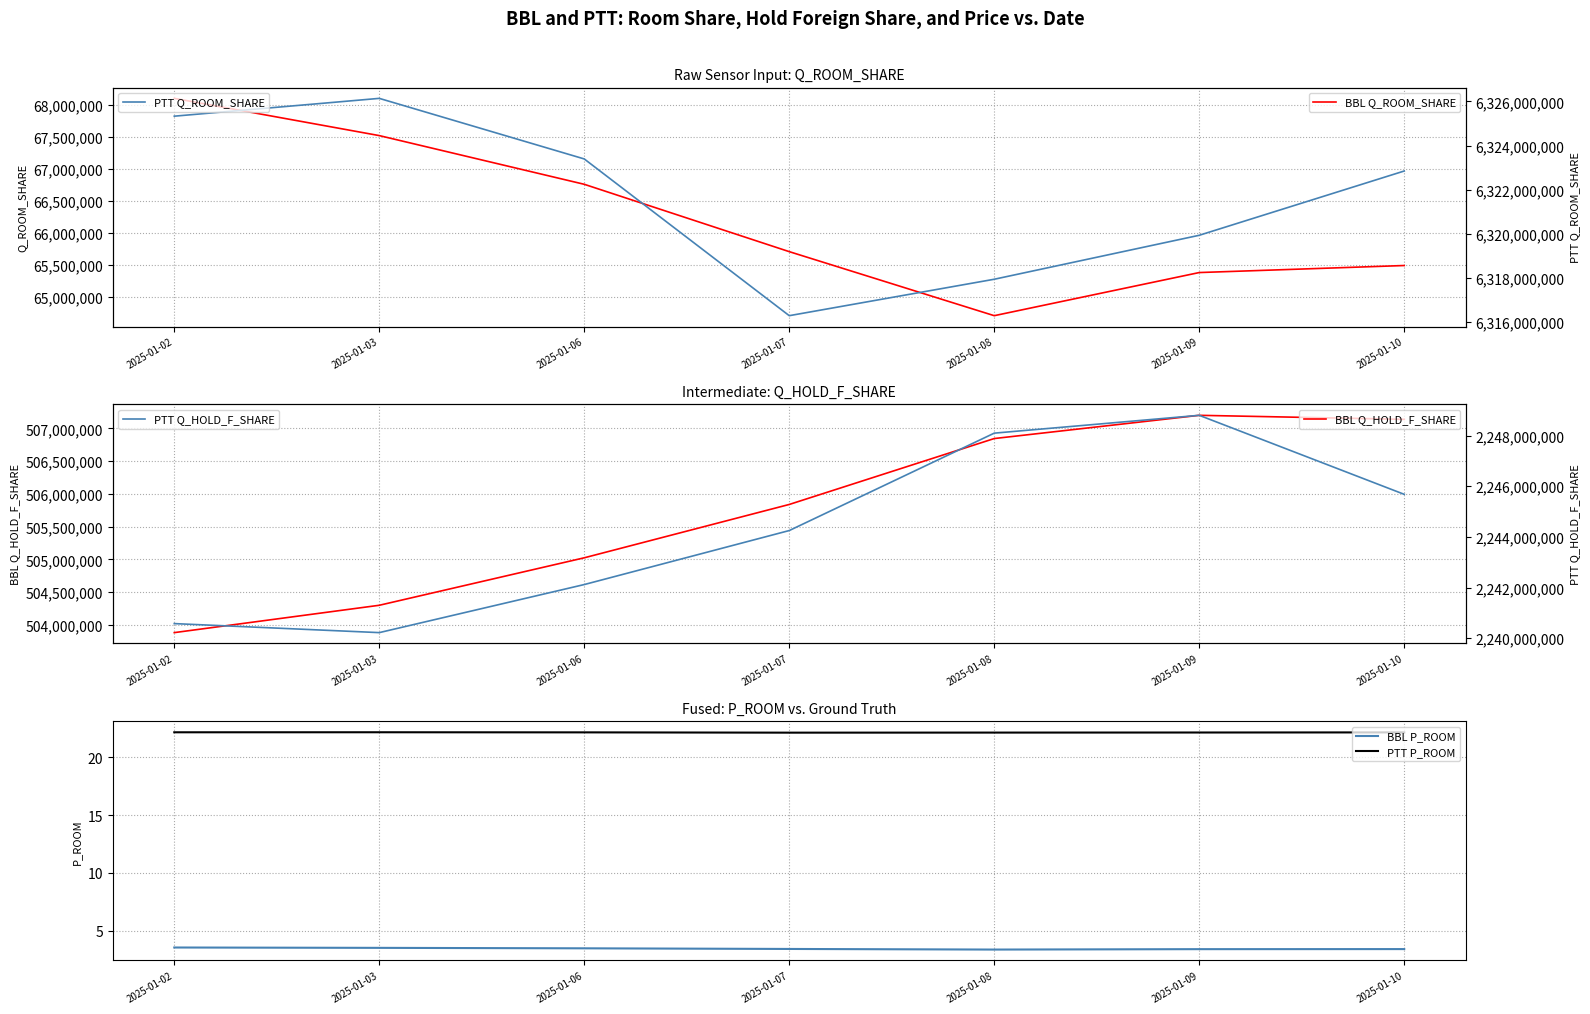

Is it true that BBL Q_ROOM_SHARE equals 26893203.7 at 2025-01-03?

False